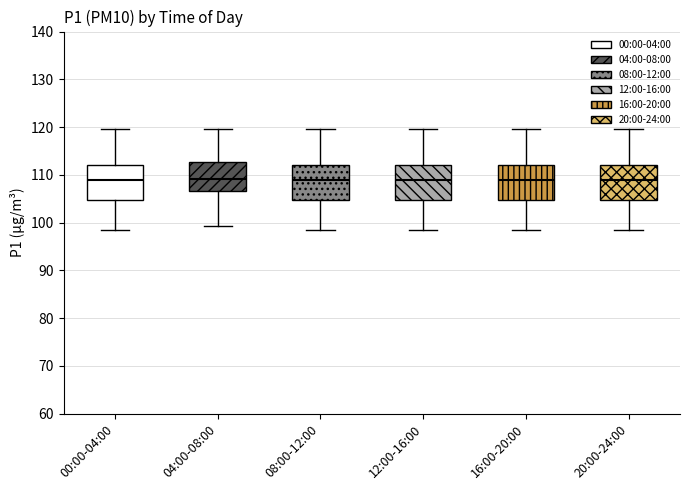

Reading left to right, transcribe this box plot: for each box, give where its median line is, the range the box spans, and where its two whiskers end, as read against the y-axis. The values are not printed on the chart, so give them approximately, as read against the axis.

00:00-04:00: median 109, box 105 to 112, whiskers 98 to 120
04:00-08:00: median 109, box 107 to 113, whiskers 99 to 120
08:00-12:00: median 109, box 105 to 112, whiskers 98 to 120
12:00-16:00: median 109, box 105 to 112, whiskers 98 to 120
16:00-20:00: median 109, box 105 to 112, whiskers 98 to 120
20:00-24:00: median 109, box 105 to 112, whiskers 98 to 120